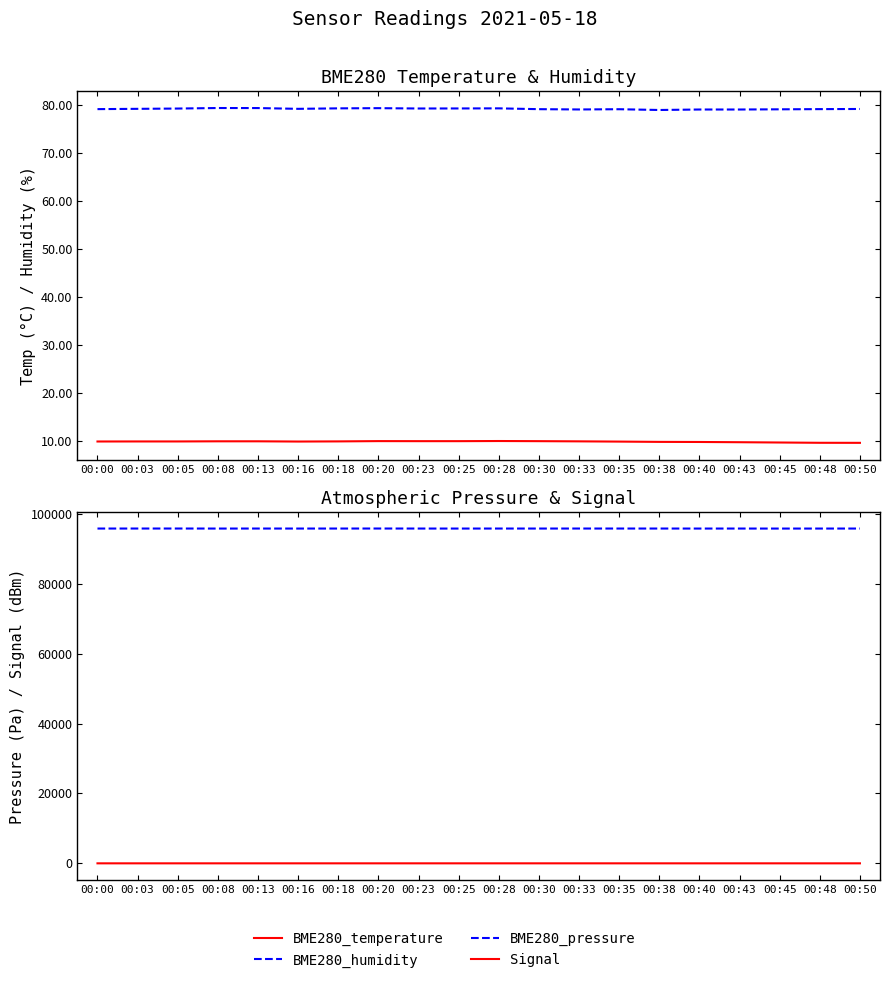

How many values in the BME280_pressure series are below 95952?

9